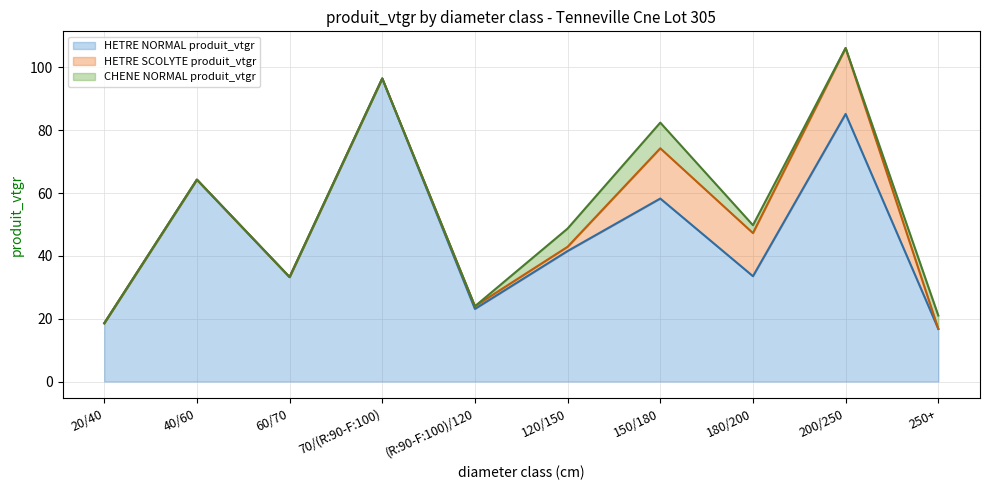

The value of HETRE NORMAL produit_vtgr (line) at 150/180 is 58.3. True or false?

True